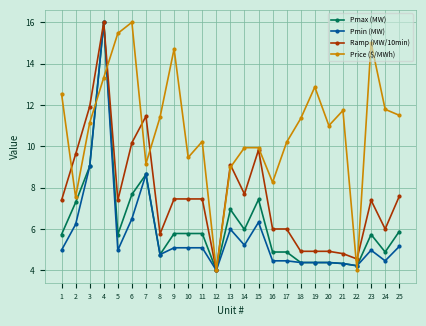

What is the minimum value for Pmin (MW)?

4.0